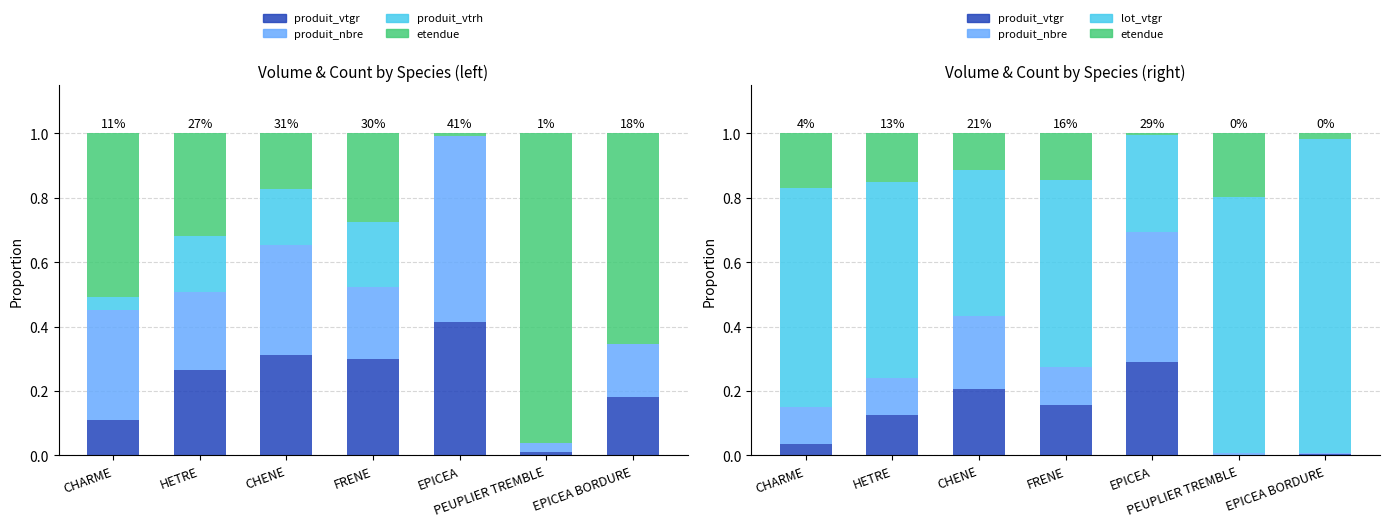

How many groups of bars are there?

7